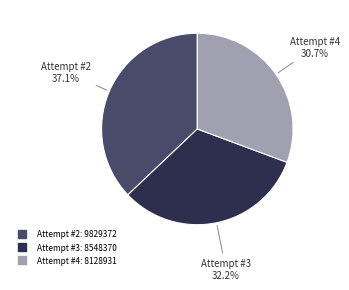

Is there a majority slice in this chart?

No